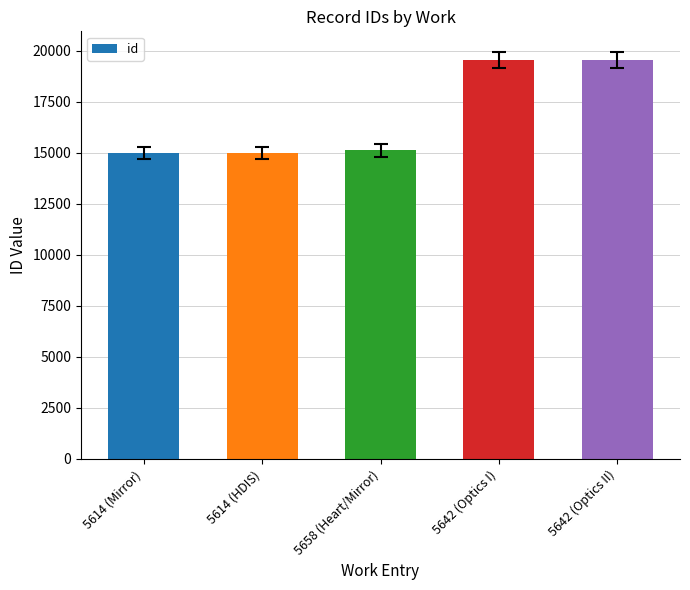

The value at 5614 (Mirror) is 24837. True or false?

False